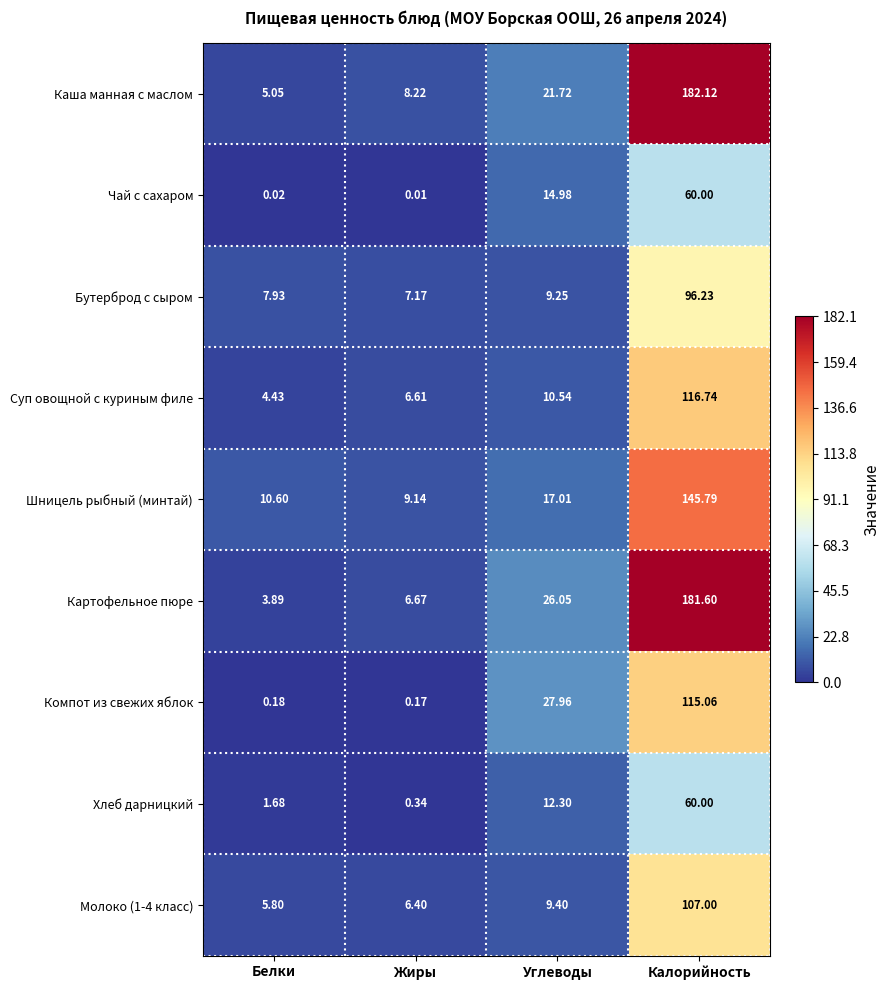

Which category has the lowest value in the Хлеб дарницкий series?

Жиры